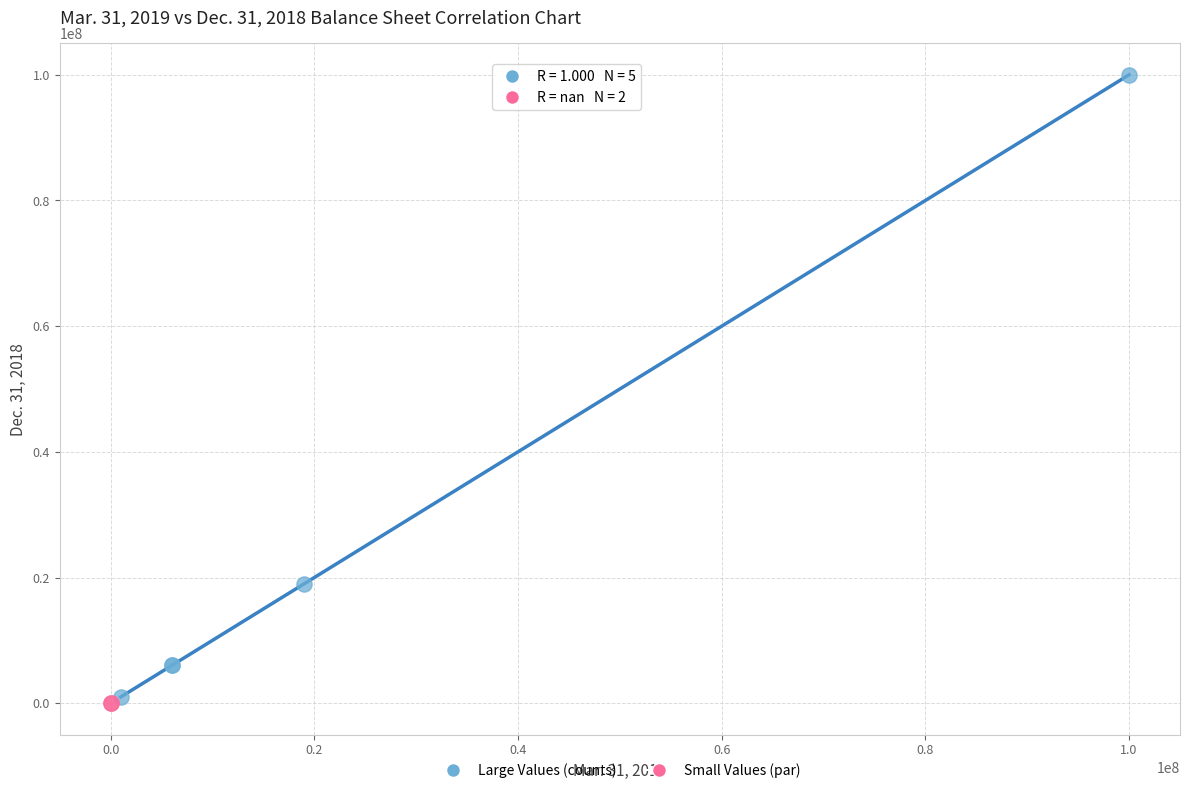

Which series reaches the maximum Y coordinate?

Large Values (counts)